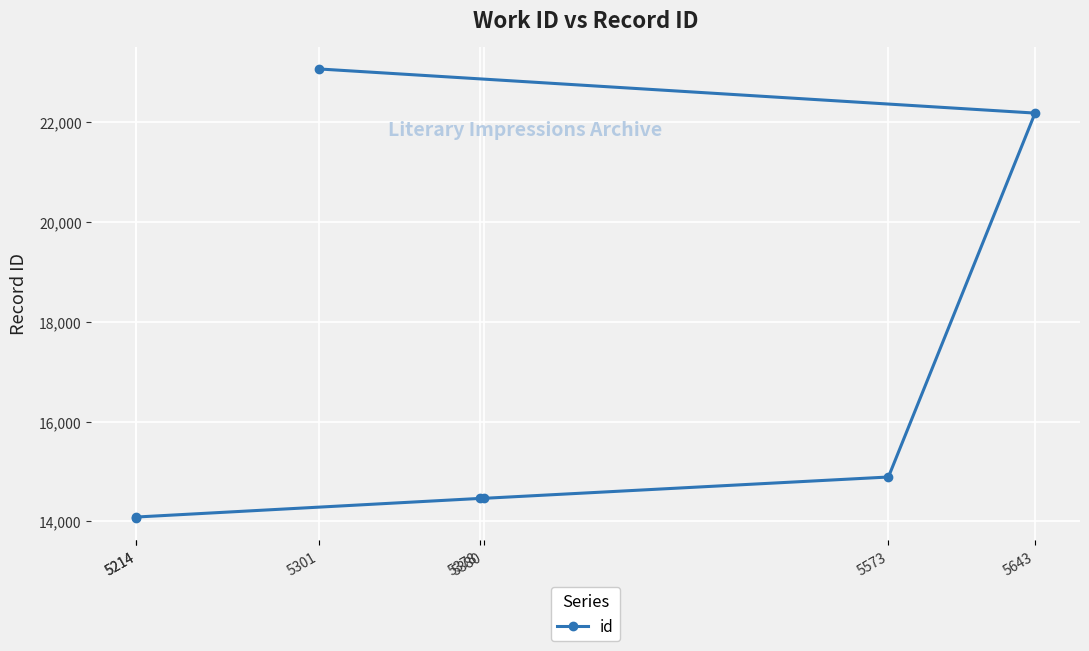

Reading left to right, list all the values displayed in this chart.

5214=14074	5214=14086	5378=14459	5380=14461	5573=14888	5643=22182	5301=23067